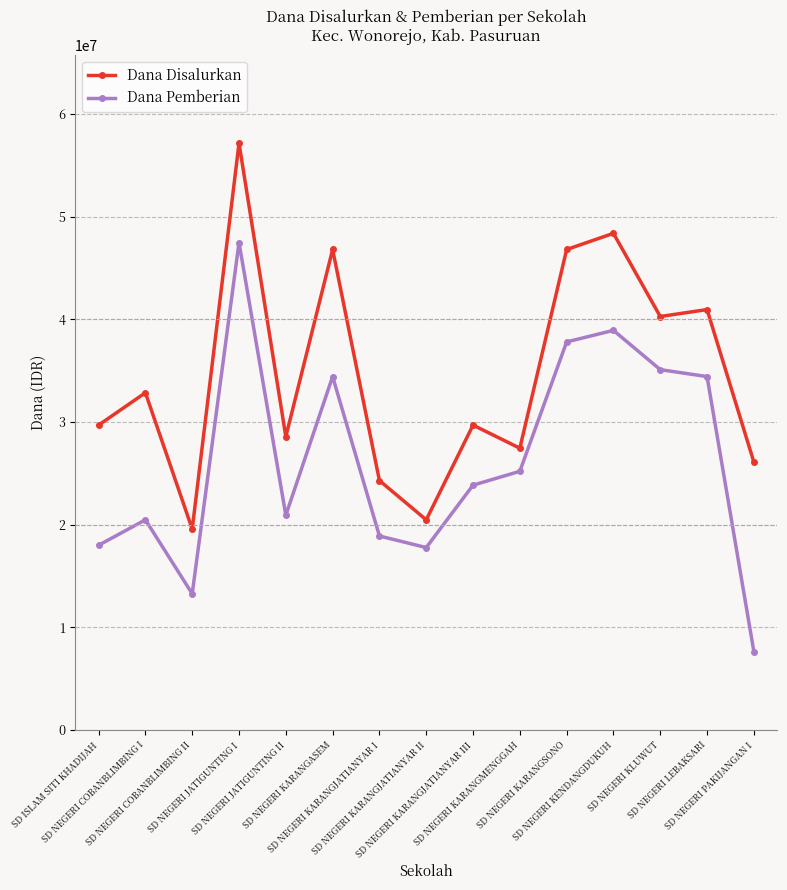

The Dana Disalurkan series shows 29700000 at SD ISLAM SITI KHADIJAH. True or false?

True